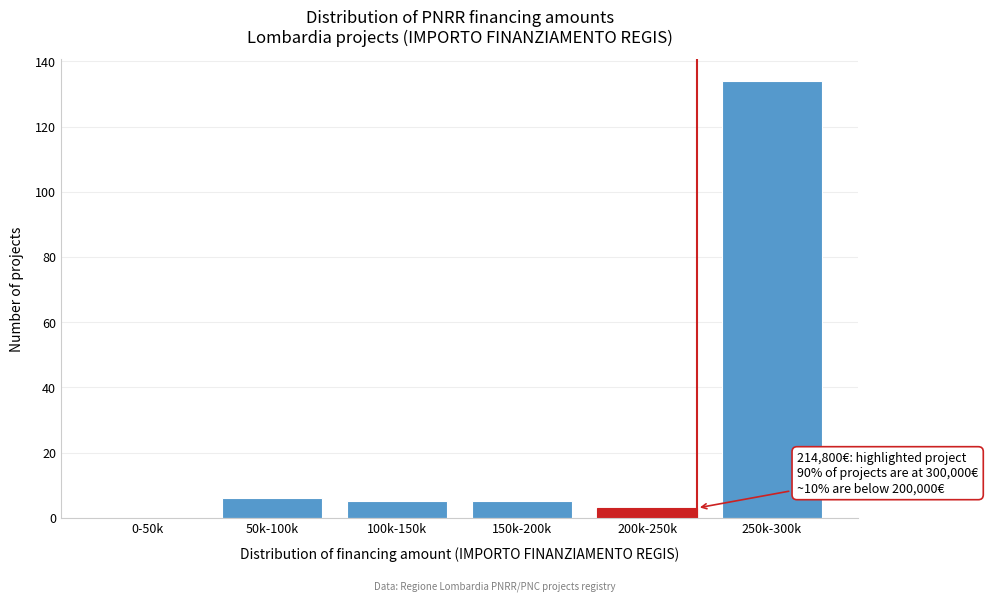

Reading right to left, what are all the values shown in this chart?

250k-300k=134	200k-250k=3	150k-200k=5	100k-150k=5	50k-100k=6	0-50k=0